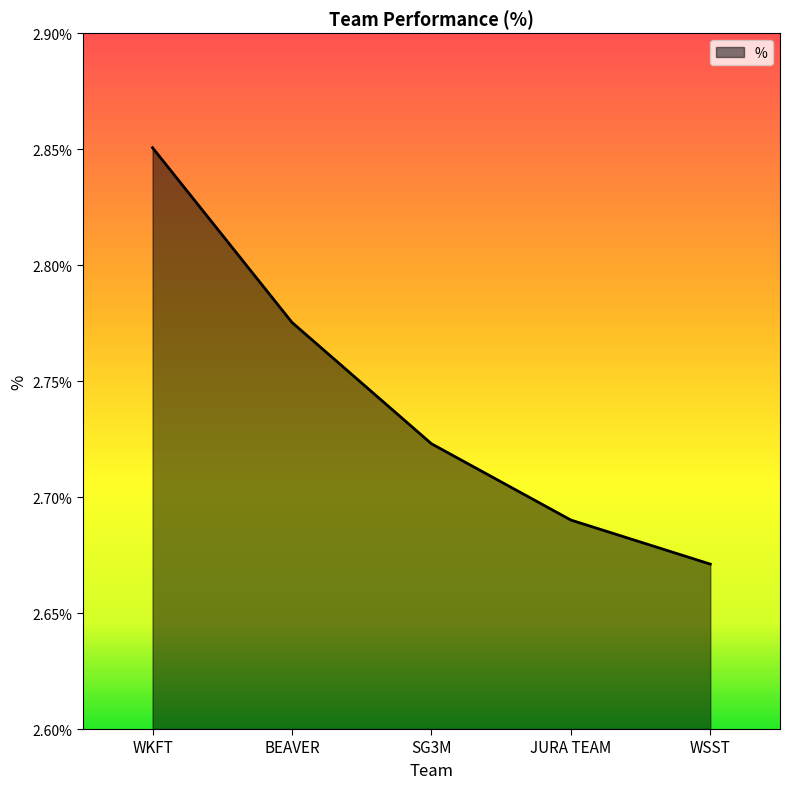

What is the difference between the maximum and second lowest values?

0.2